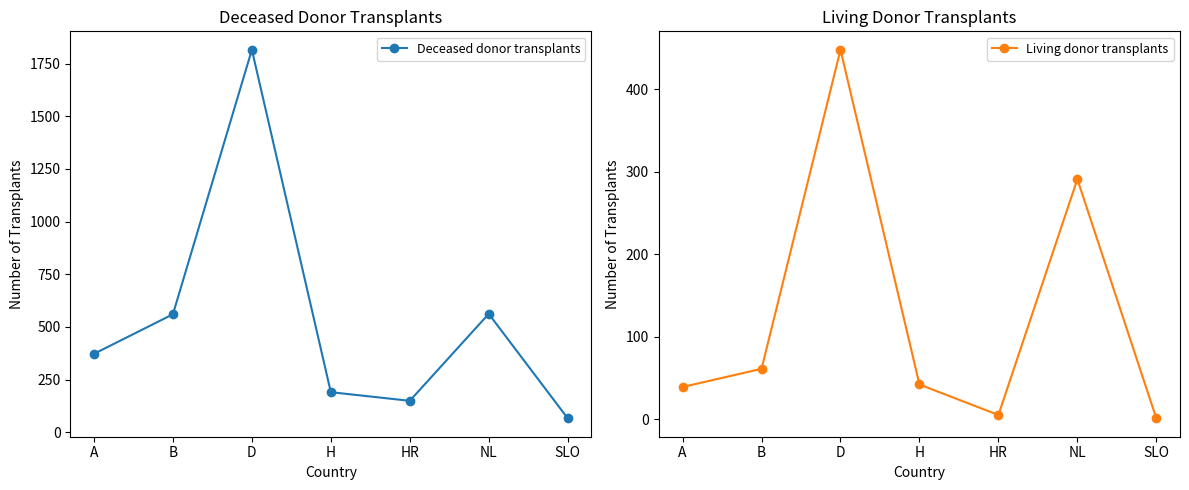

List the series in order of their peak value, highest first.

Deceased donor transplants, Living donor transplants